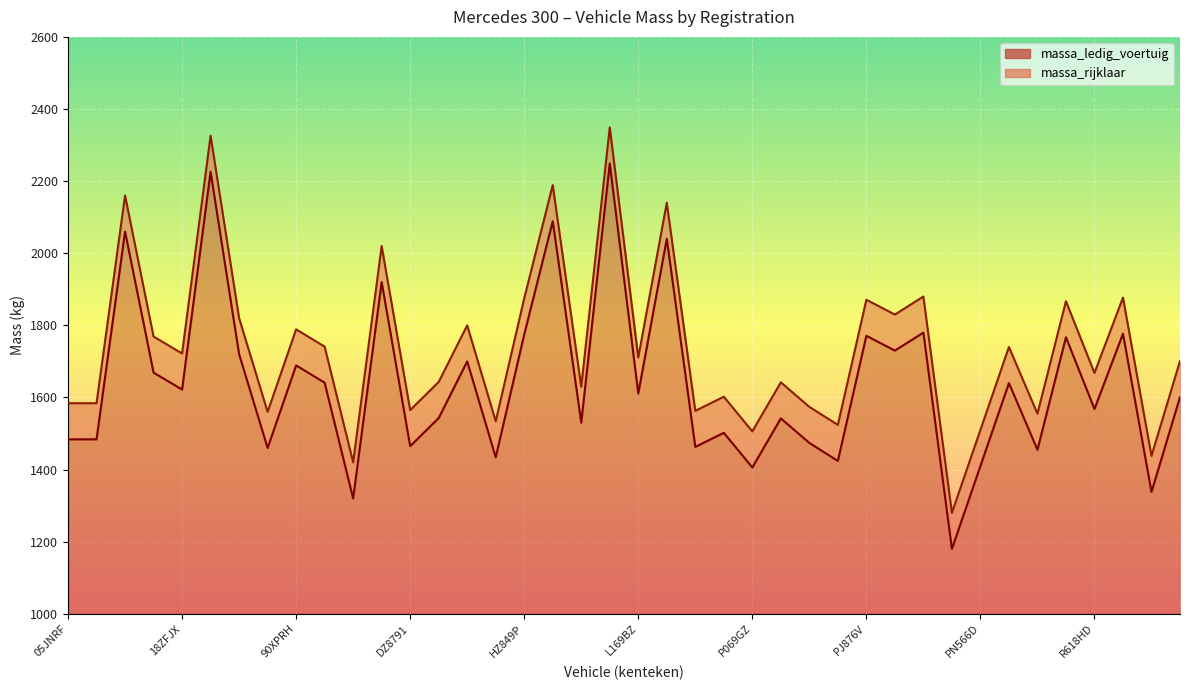

Where is the first local maximum for massa_ledig_voertuig?

17RJX6